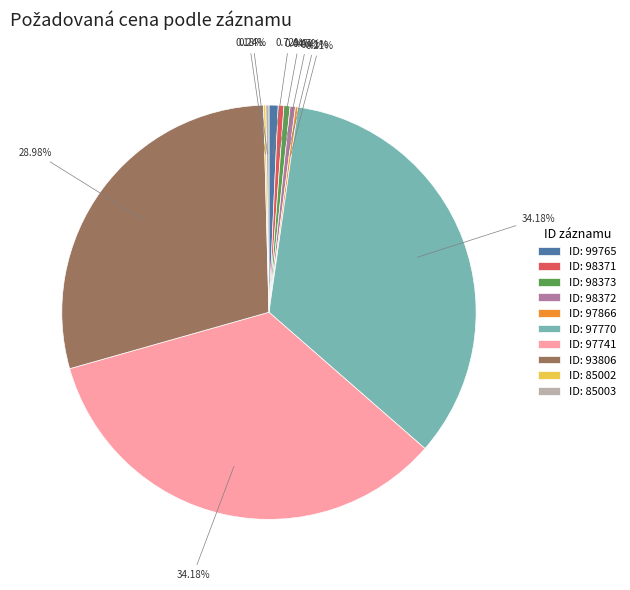

Does ID: 98373 account for over 50% of the chart?

No